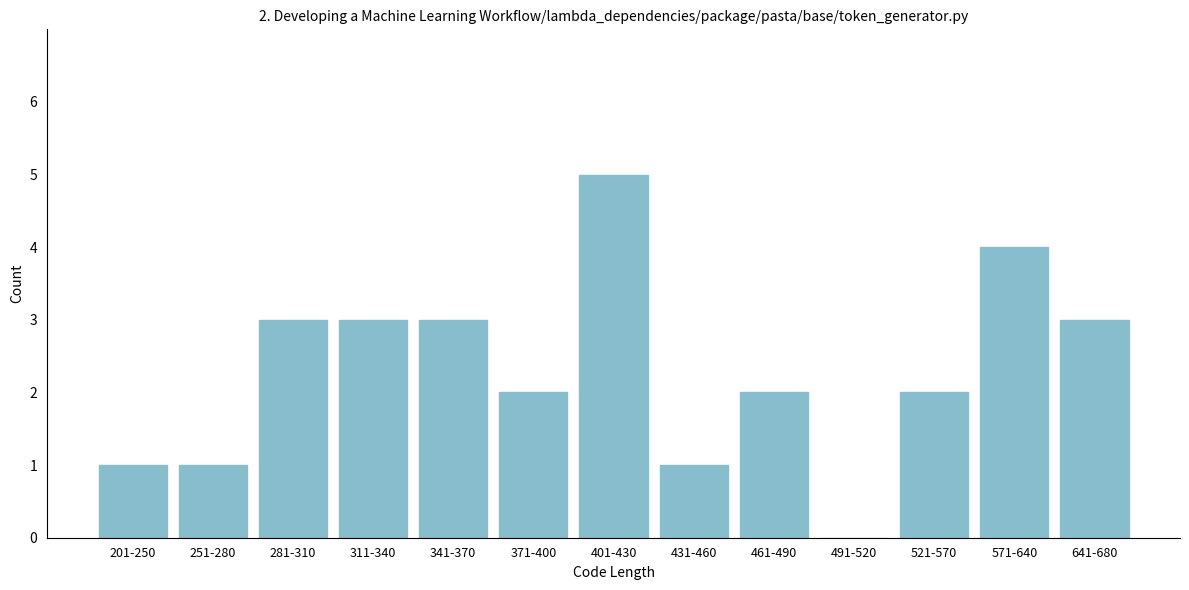

Reading left to right, transcribe all the data shown in this chart.

201-250=1	251-280=1	281-310=3	311-340=3	341-370=3	371-400=2	401-430=5	431-460=1	461-490=2	491-520=0	521-570=2	571-640=4	641-680=3